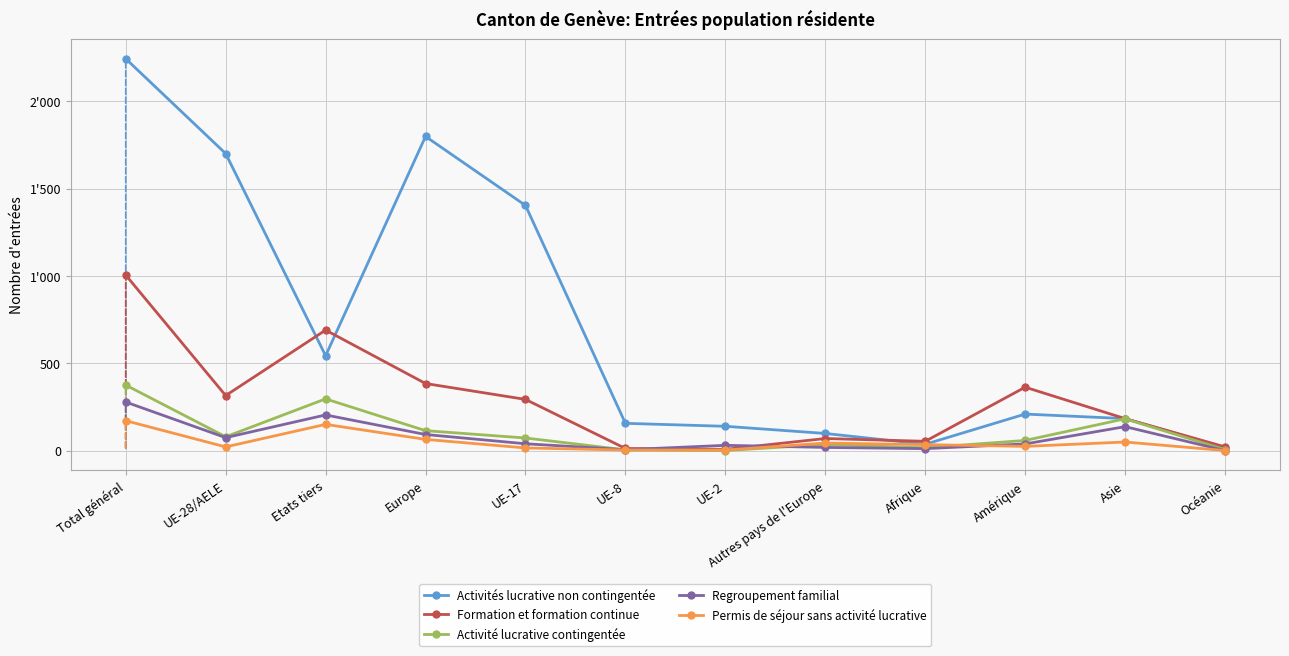

At how many categories does at least one series exceed 1477?

3